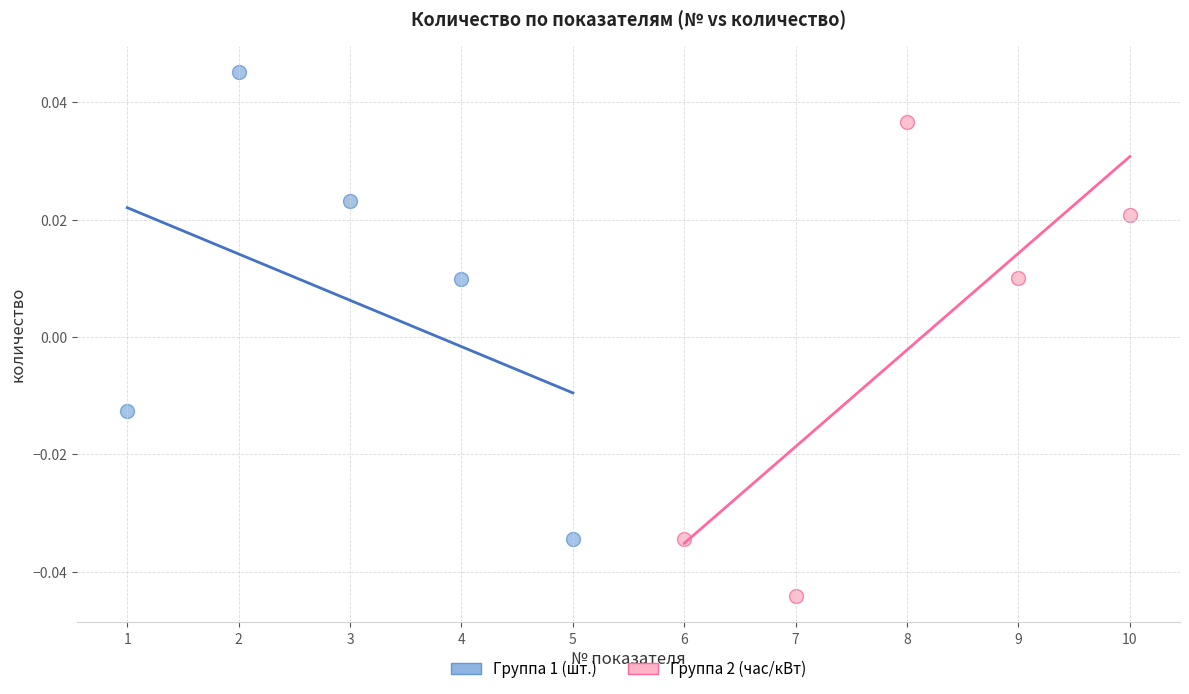

Which series reaches the maximum Y coordinate?

Группа 1 (шт.)